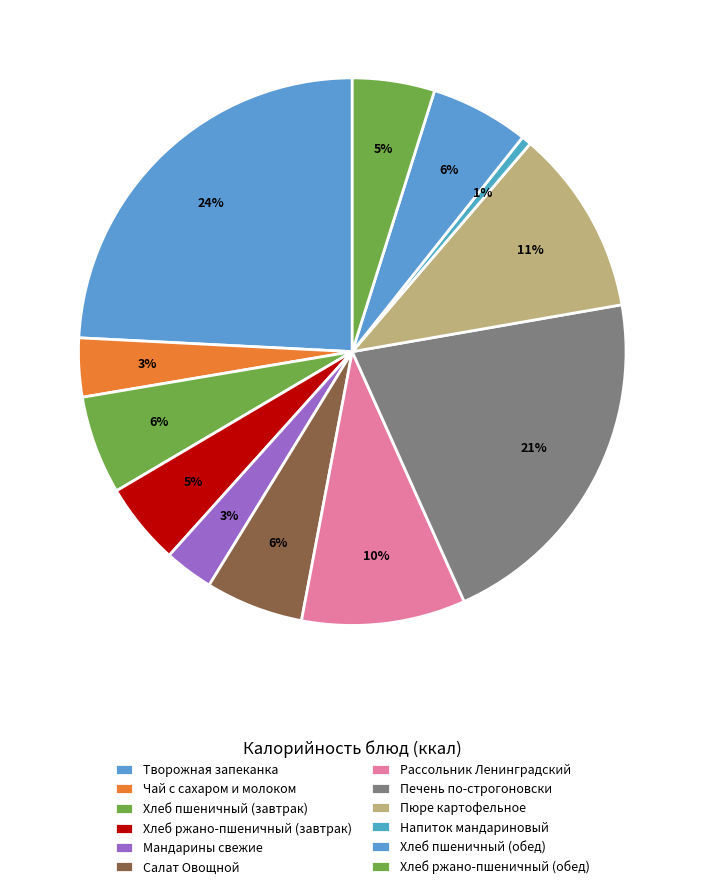

How many segments does this pie chart have?

12